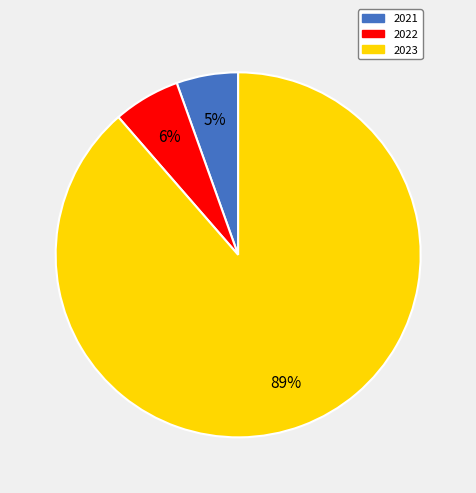

To the nearest percent, what is the difference between the 2022 and 2023 slice percentages?

83%